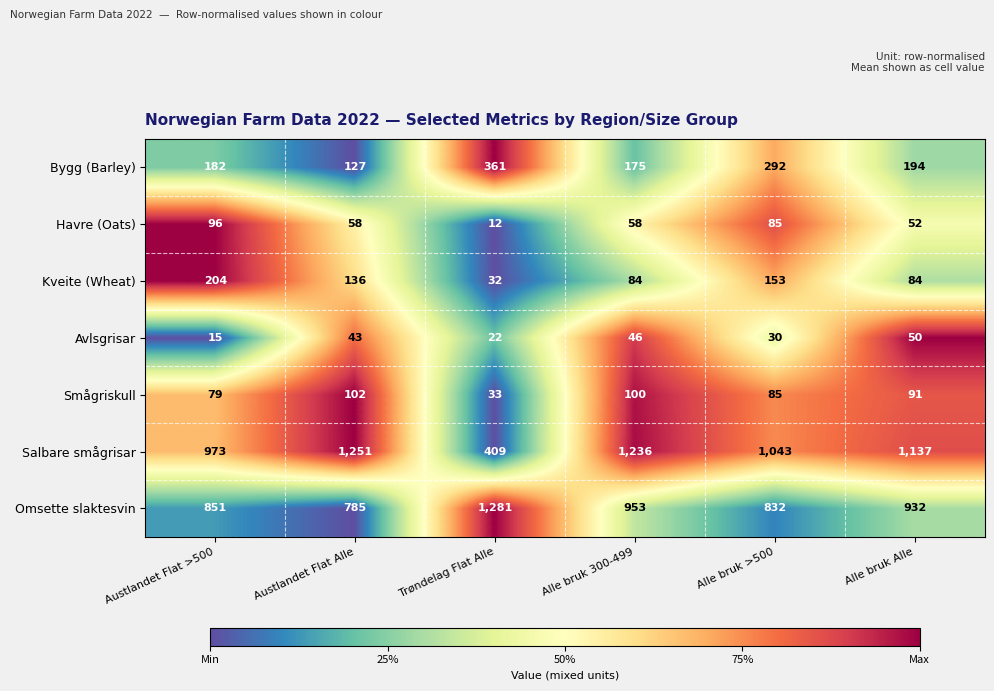

What is the average value of the Avlsgrisar series?

34